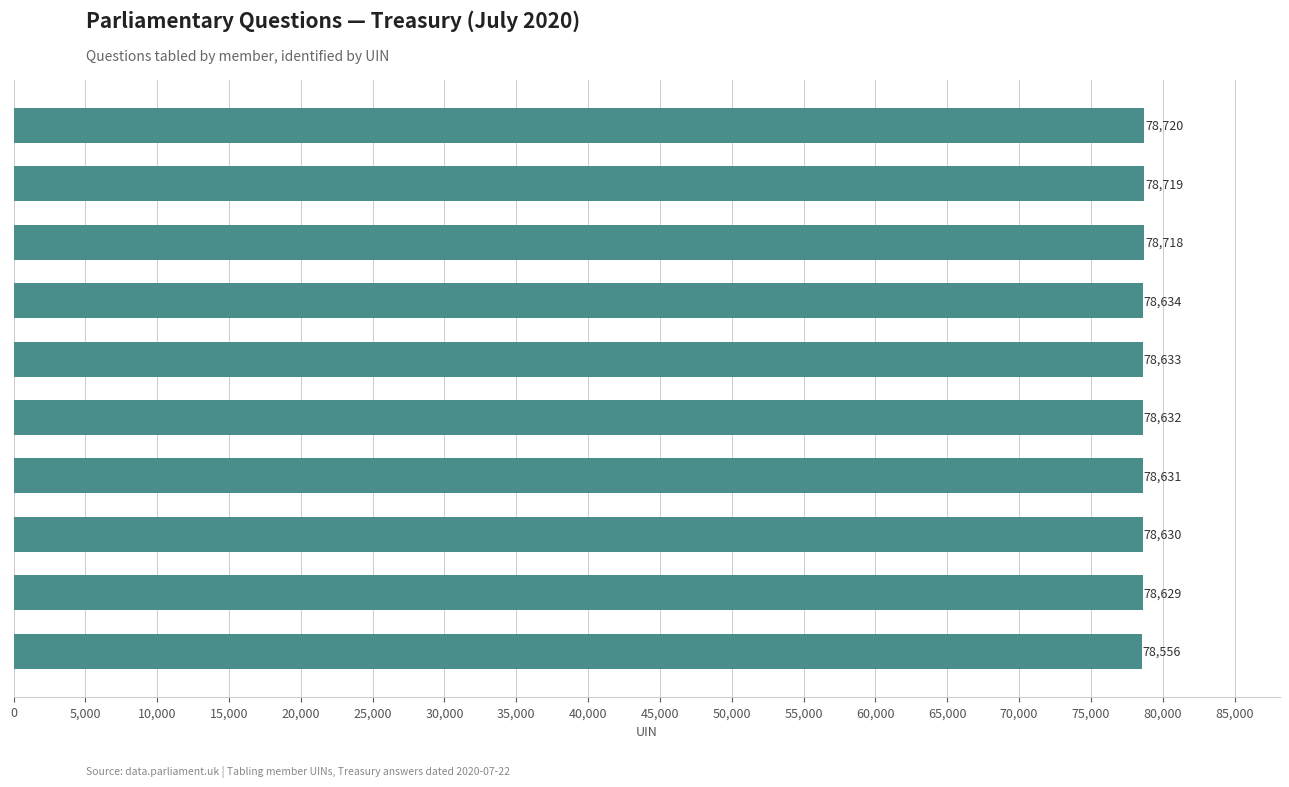

What is the smallest value displayed?

78556